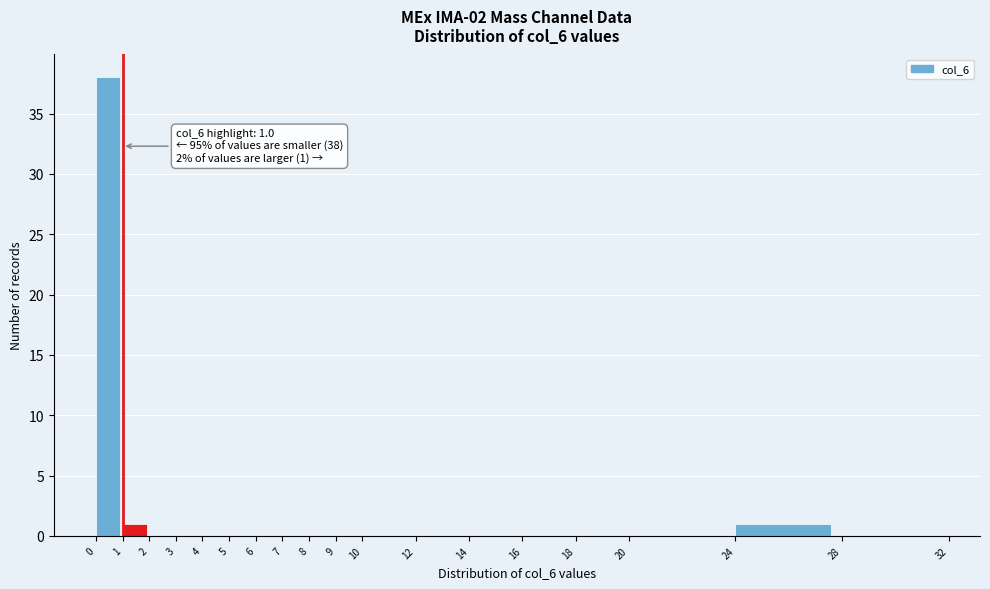

Over which range of the x-axis is the bar tallest?

0 to 1